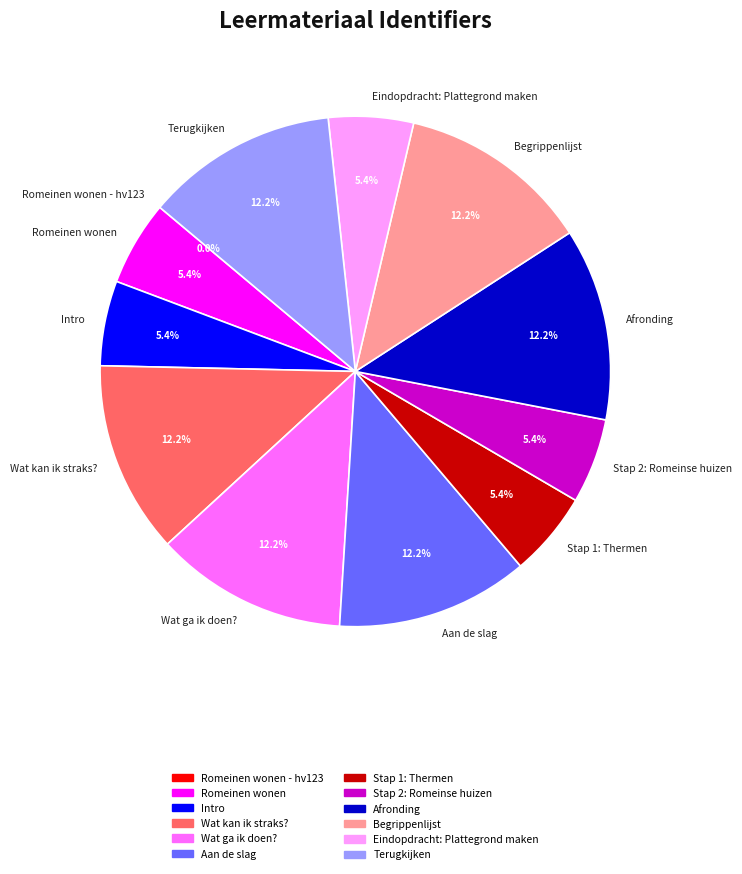

The Begrippenlijst slice represents 12% of the pie. True or false?

True